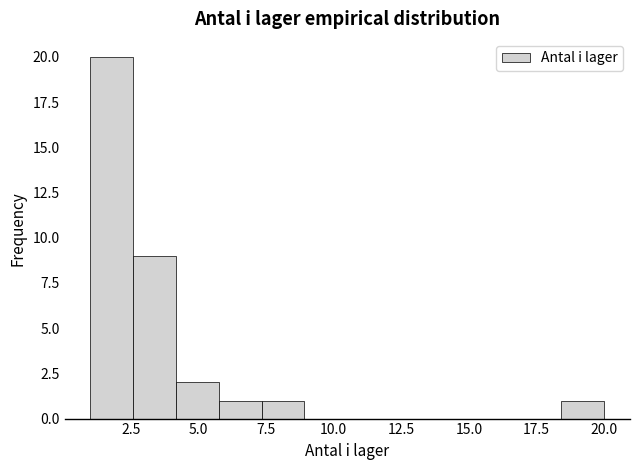

Around what value on the x-axis is the tallest bar? Give the approximate position of its centre, as read against the axis.

2.0